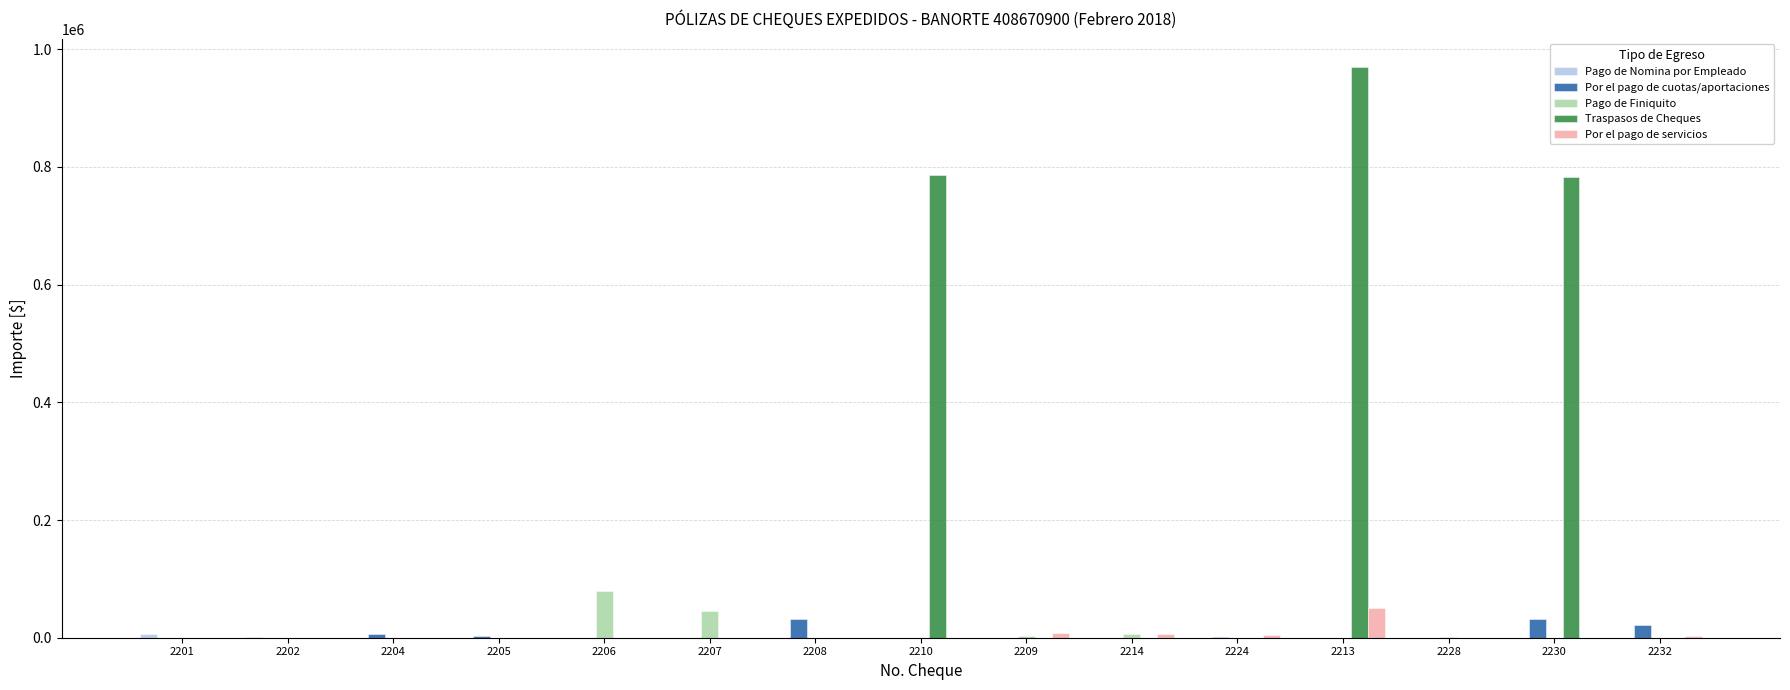

What is the spread (max minus min) of values at 2207?

45000.0